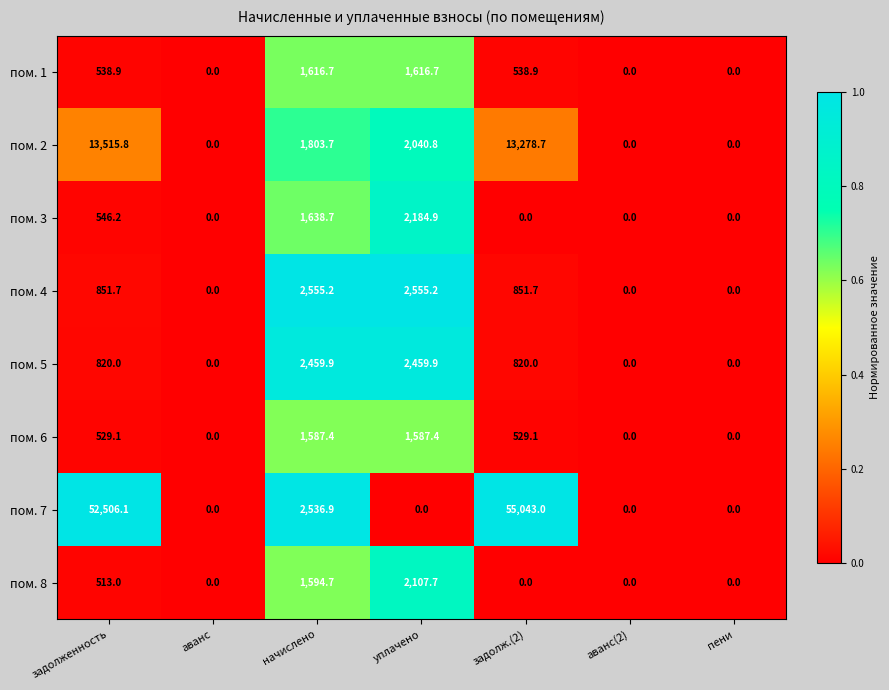

At which category is the sum across all series the highest?

задолж.(2)